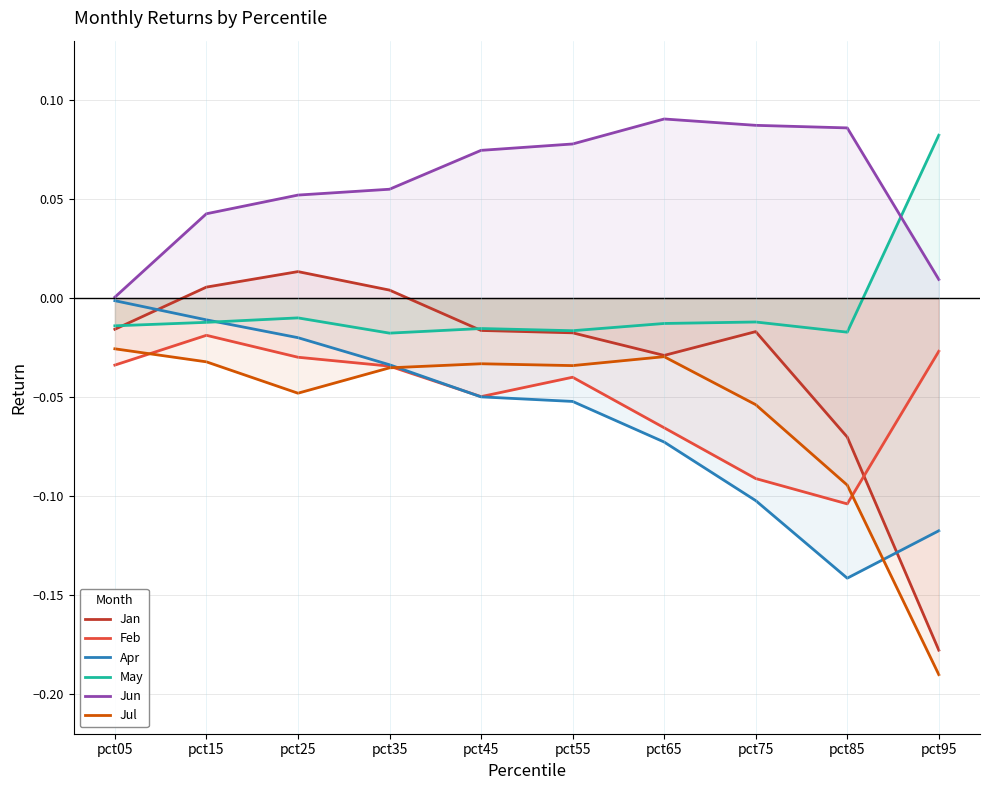

Rank the series at pct35 from highest to lowest value.

Jun, Jan, May, Apr, Feb, Jul